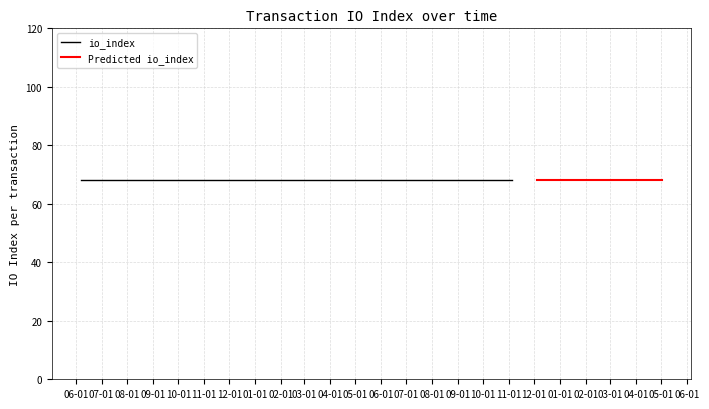

True or false: io_index and value intersect in this chart.

False